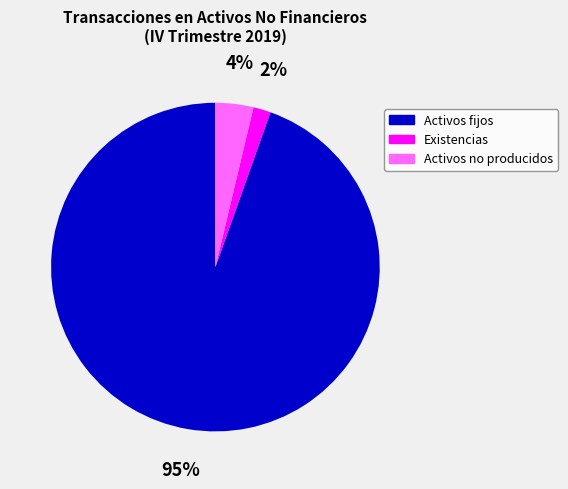

Count the number of slices in the pie.

3